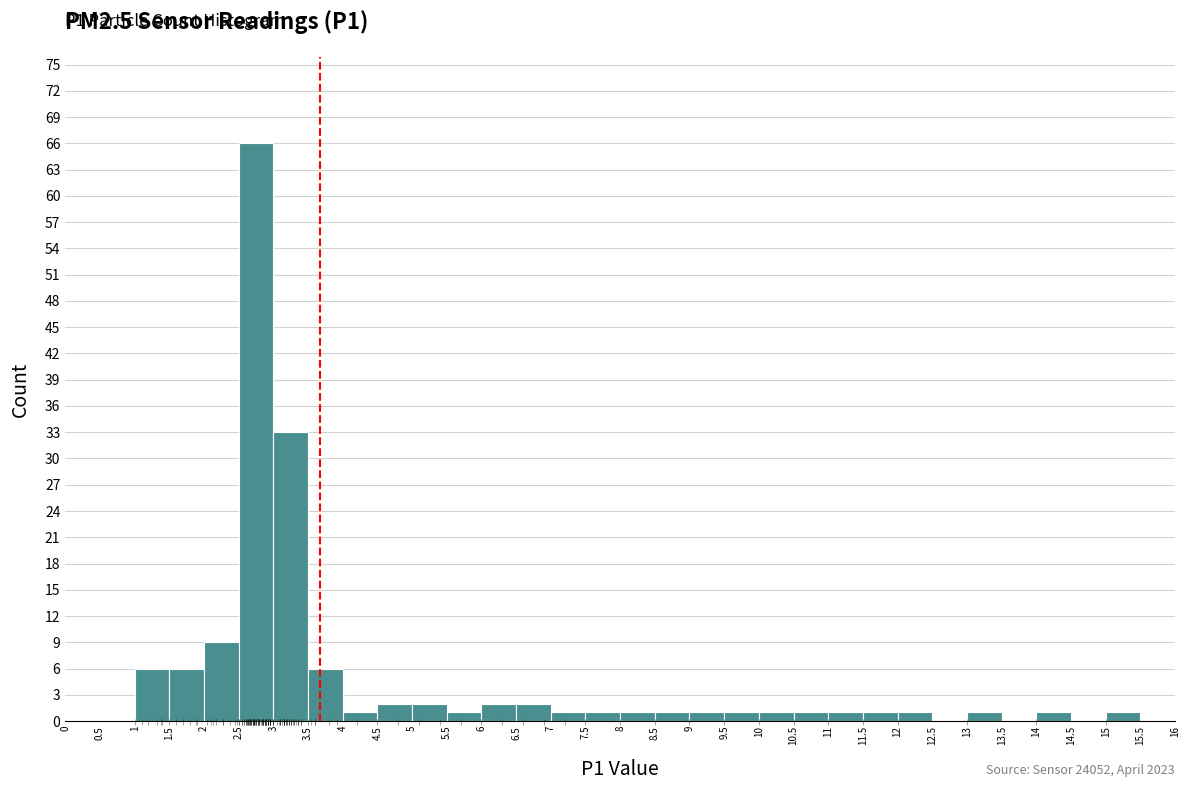

Which range on the x-axis has the tallest bar?

2.5 to 3